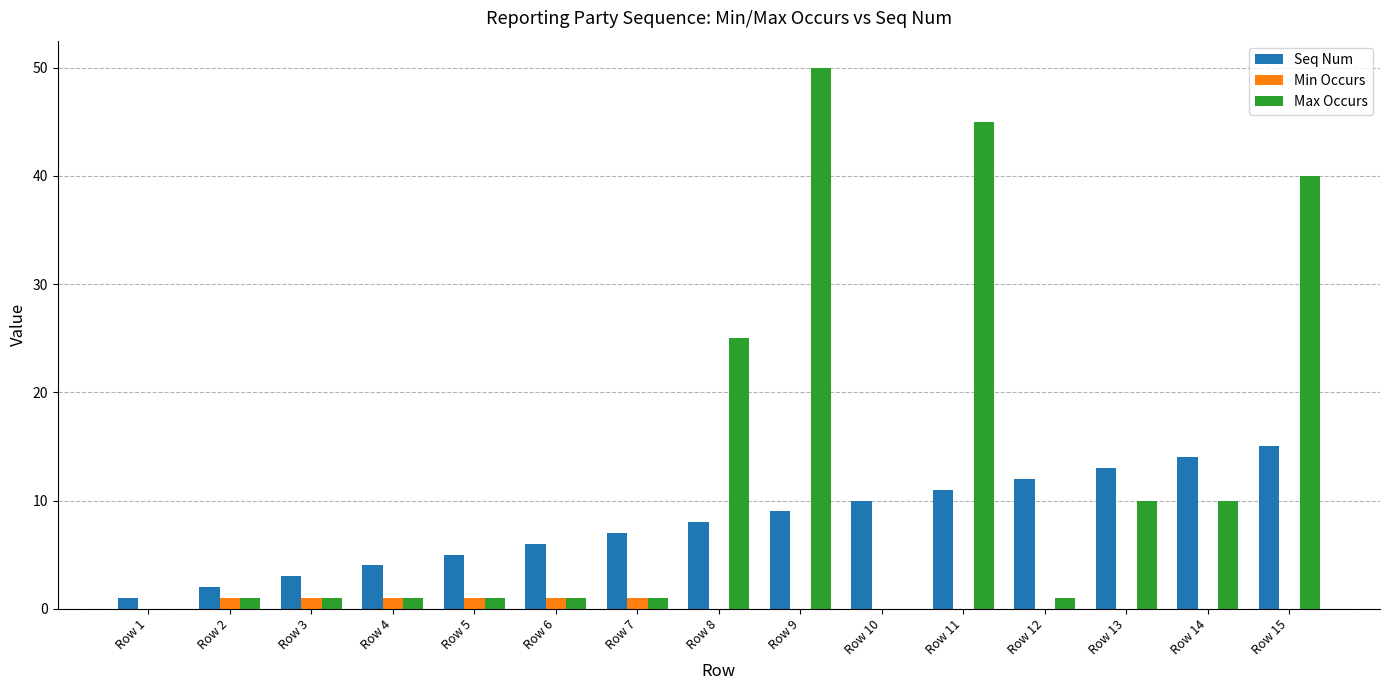

What is the spread (max minus min) of values at Row 13?

13